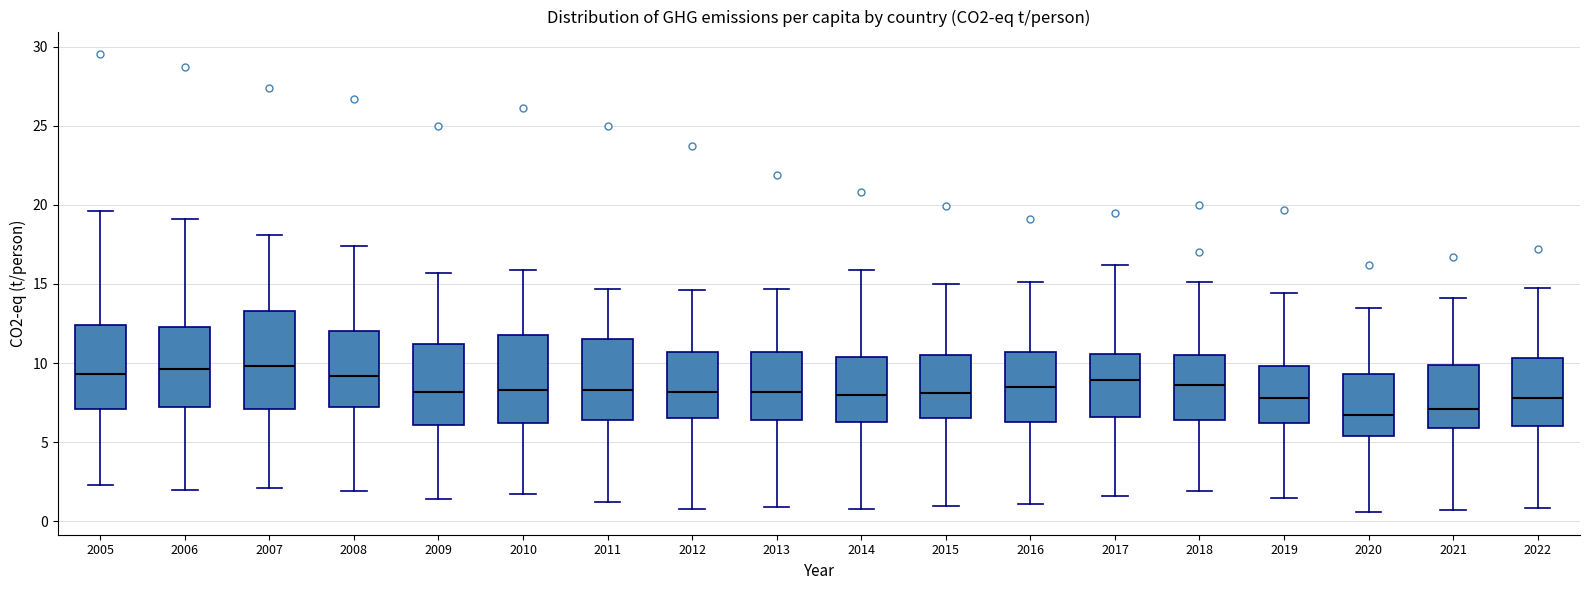

Where does the median line of the box at x = 2017 sit on the y-axis? The values are not printed on the chart, so give them approximately, as read against the axis.

9.0